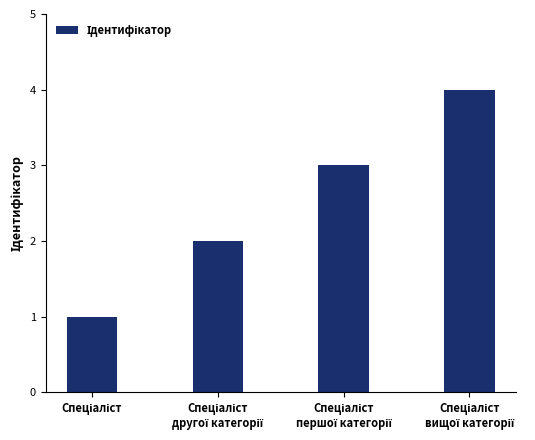

Count the number of data series in this chart.

1